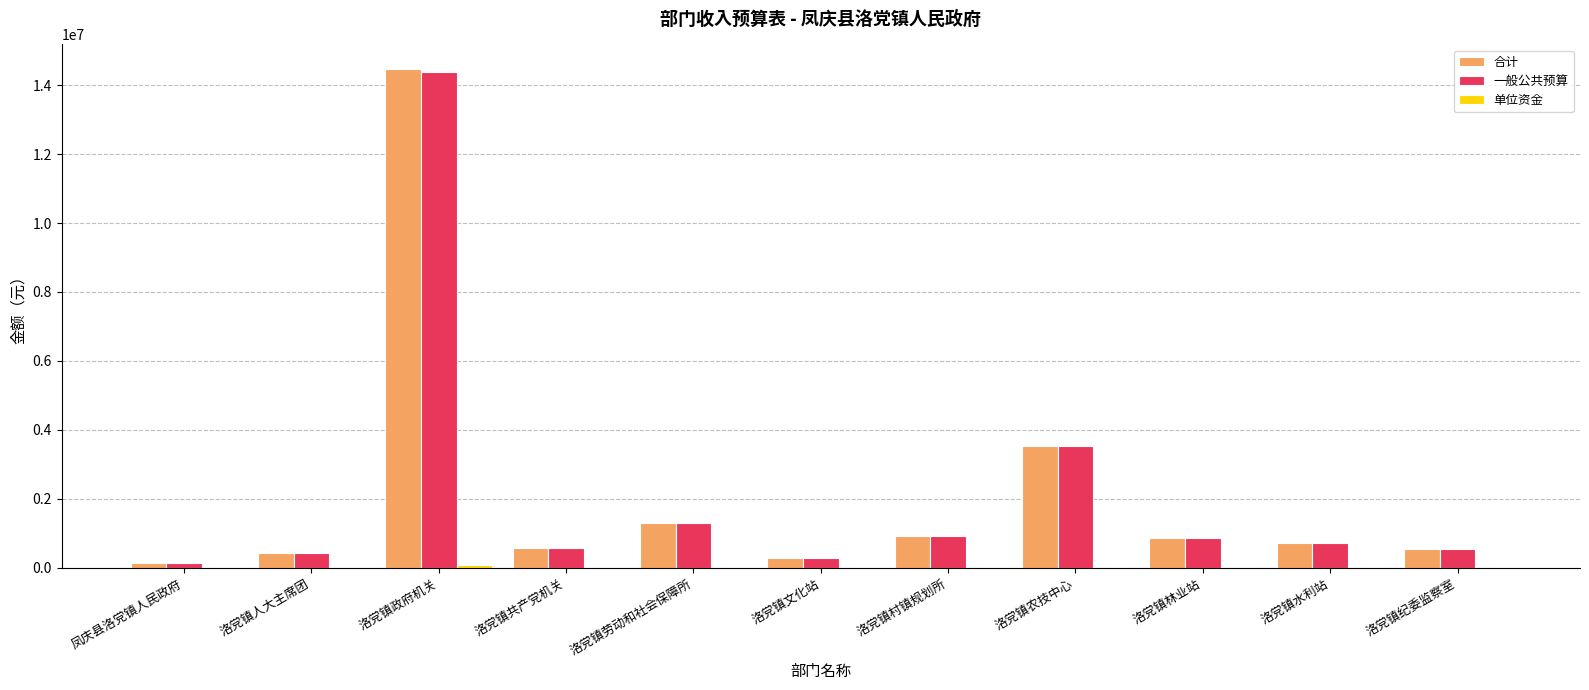

The 合计 series shows 373200.0 at 洛党镇林业站. True or false?

False